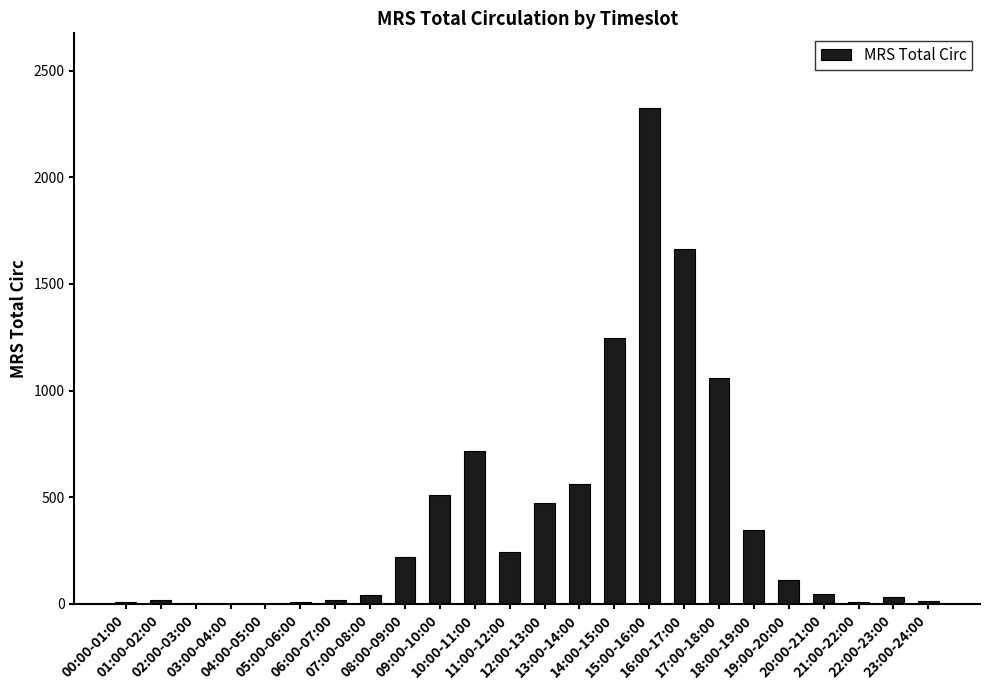

What is the maximum value shown in the chart?

2326